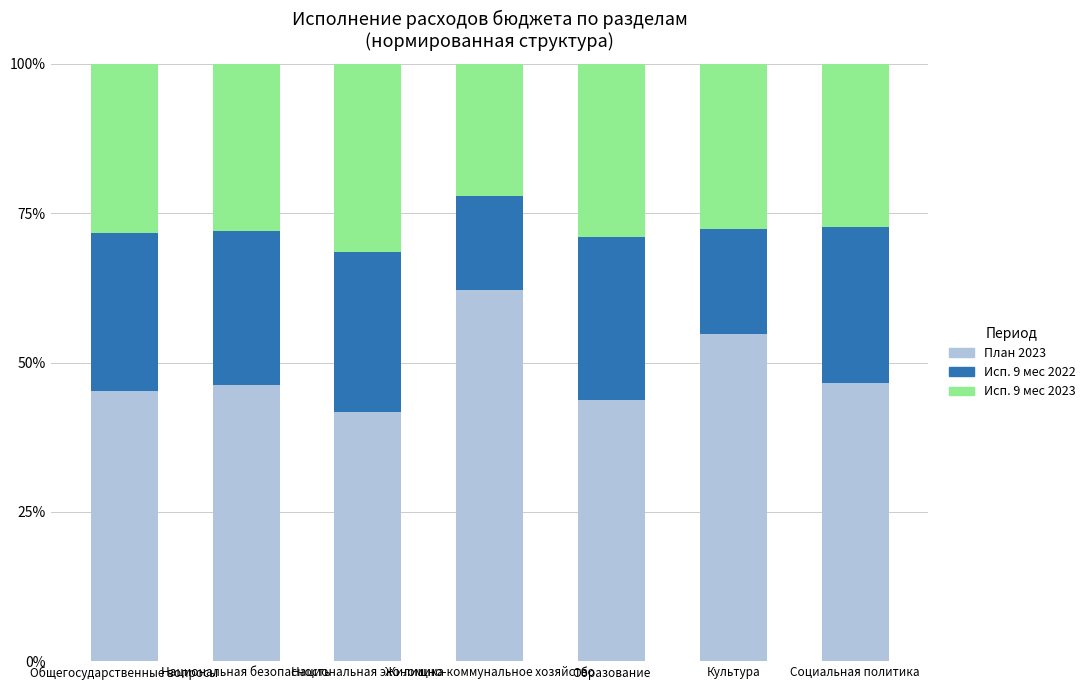

What is the sum of all План 2023 values?

340.5